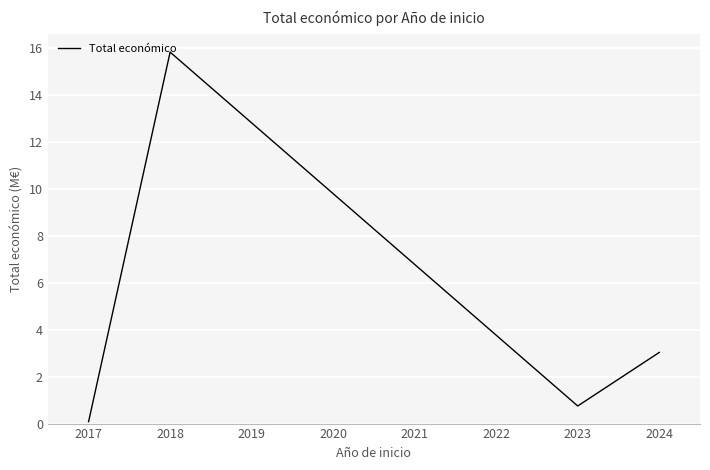

Does the chart display data point markers on the line(s)?

No